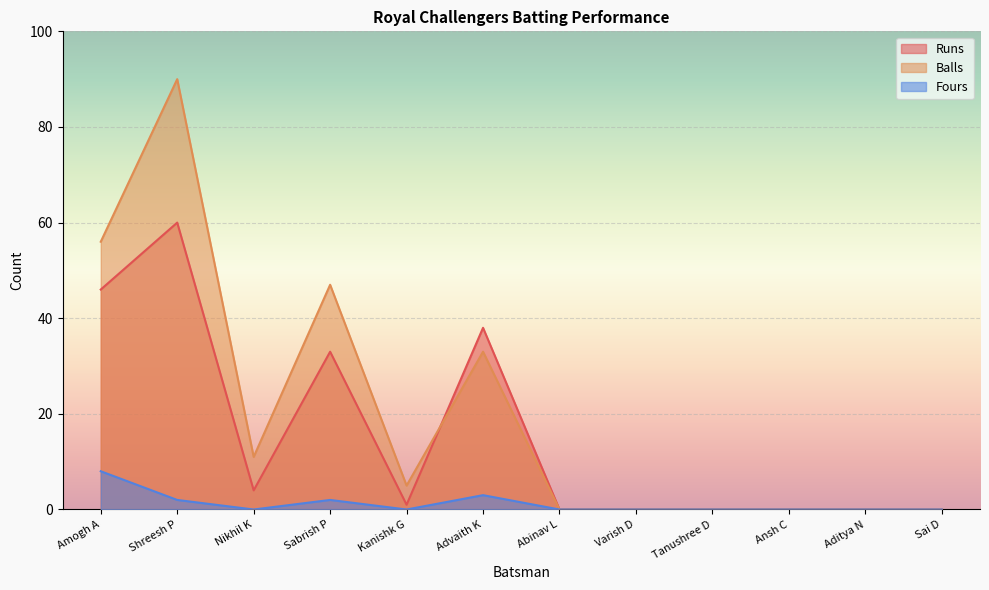

The value of Fours at Advaith K is 2. True or false?

False